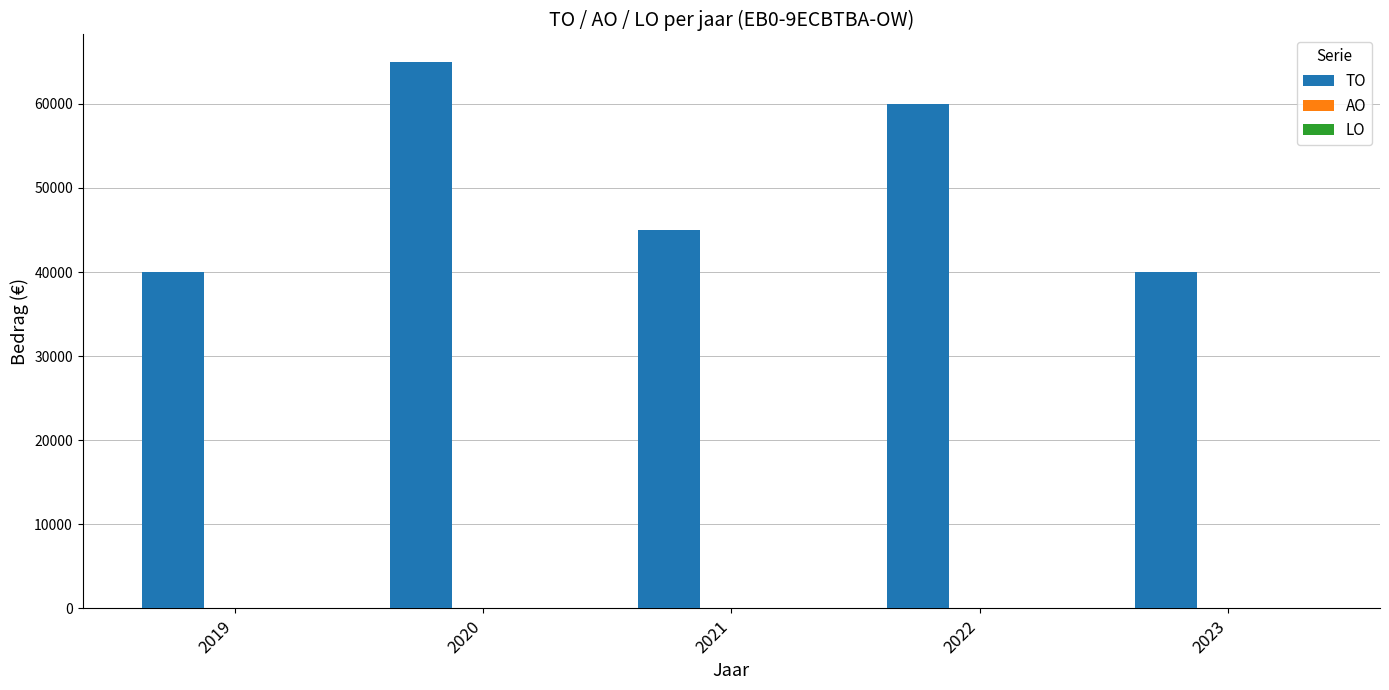

At which label is the value closest to 52500?

2021